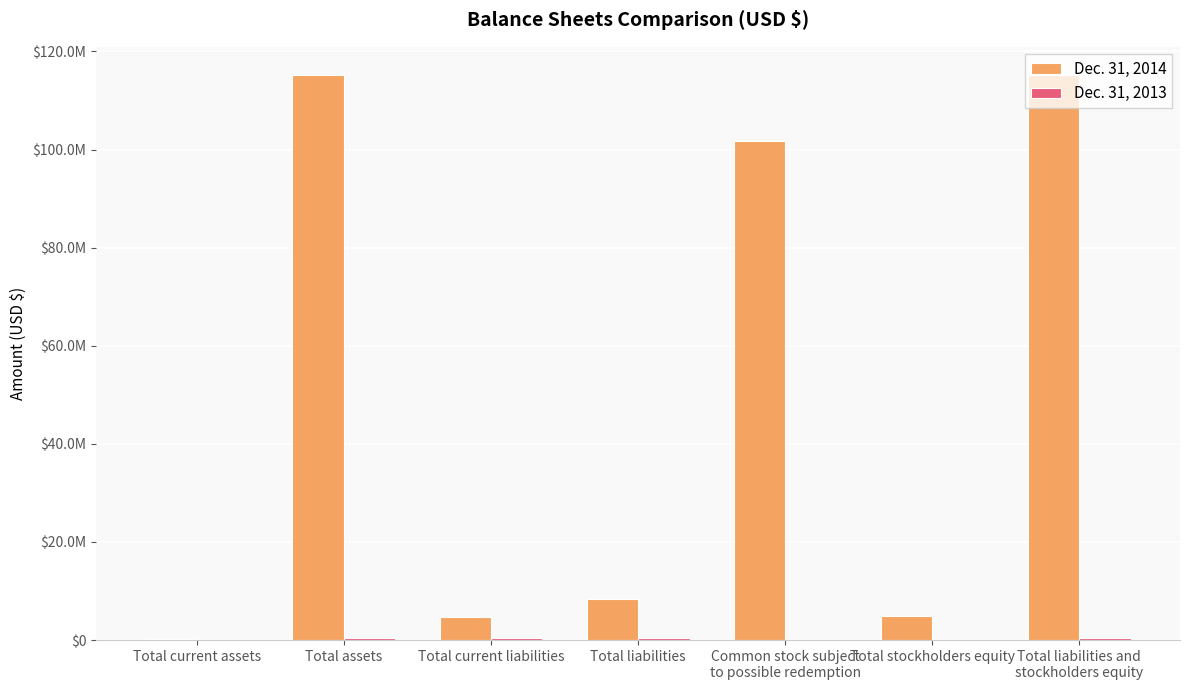

What is the difference between the Dec. 31, 2014 values at Total assets and Total liabilities?

106760000